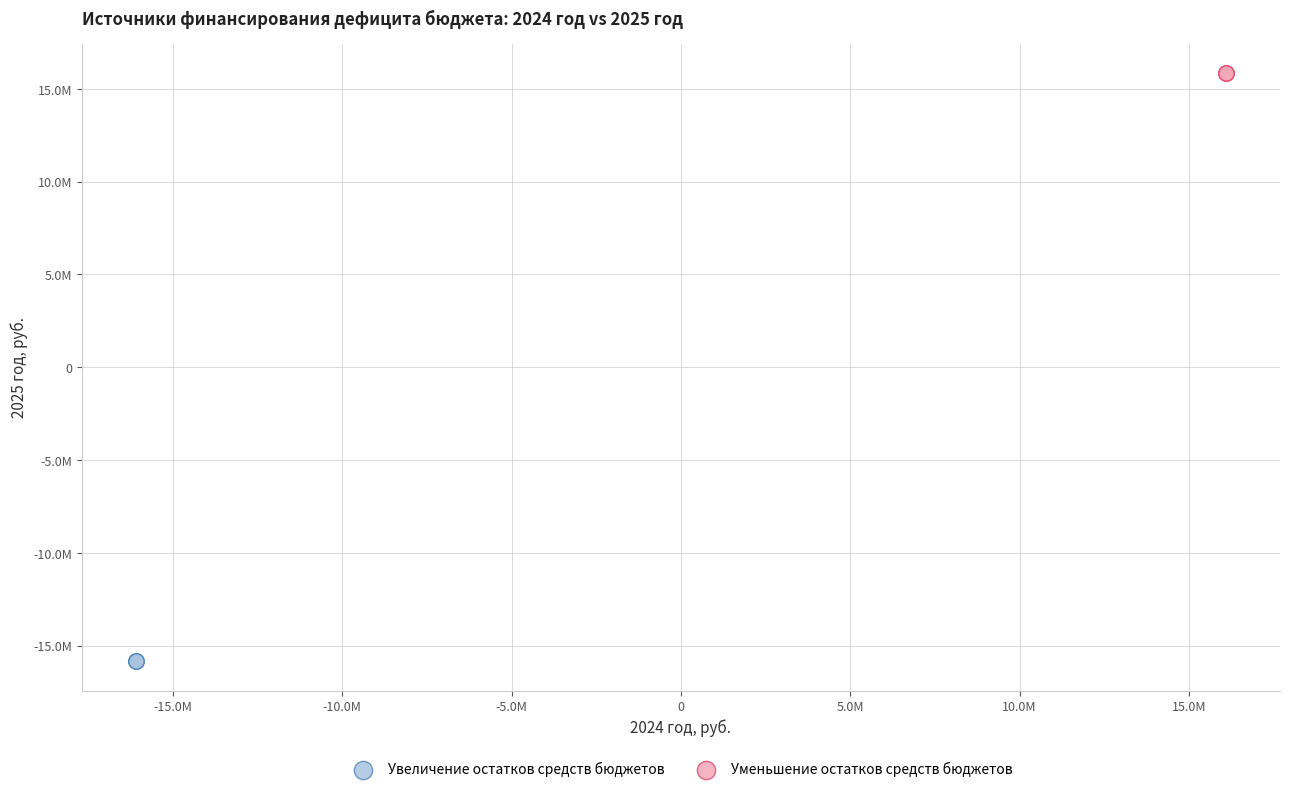

Which series reaches the minimum Y coordinate?

Увеличение остатков средств бюджетов